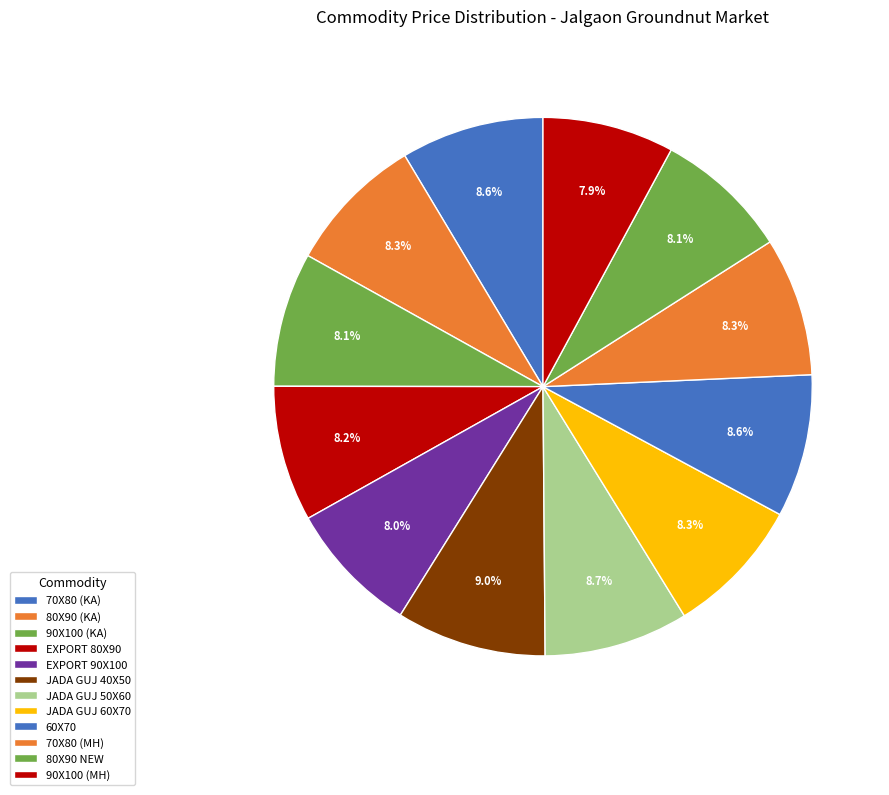

To the nearest percent, what percentage of the pie is 60X70?

9%